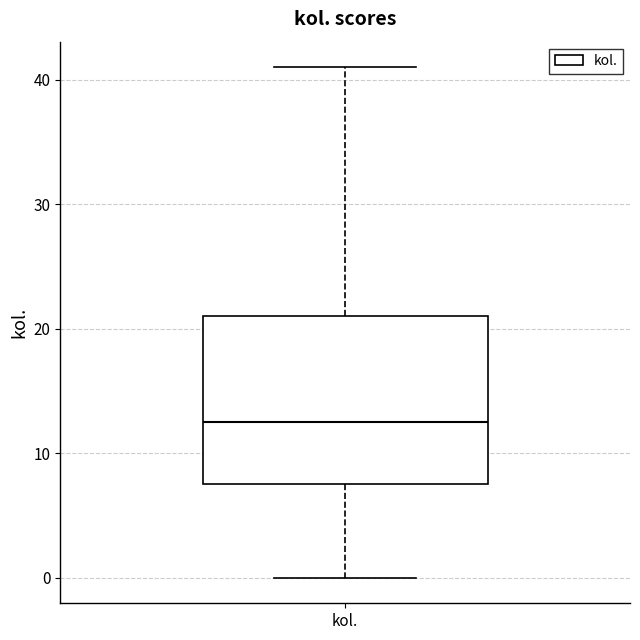

Read this box plot against the y-axis: the position of the median line, the range covered by the box, and the ends of both whiskers. The values are not printed on the chart, so give them approximately, as read against the axis.

median 13, box 8 to 21, whiskers 0 to 41